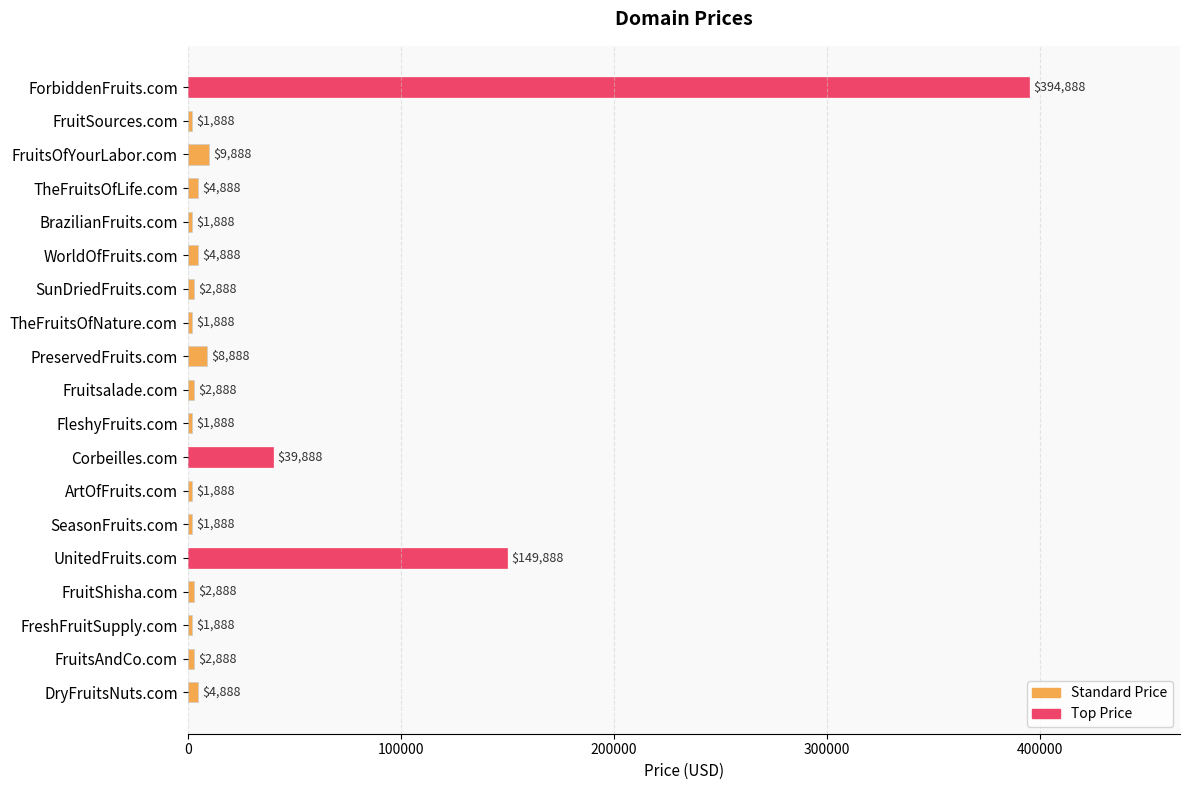

What is the maximum value shown in the chart?

394888